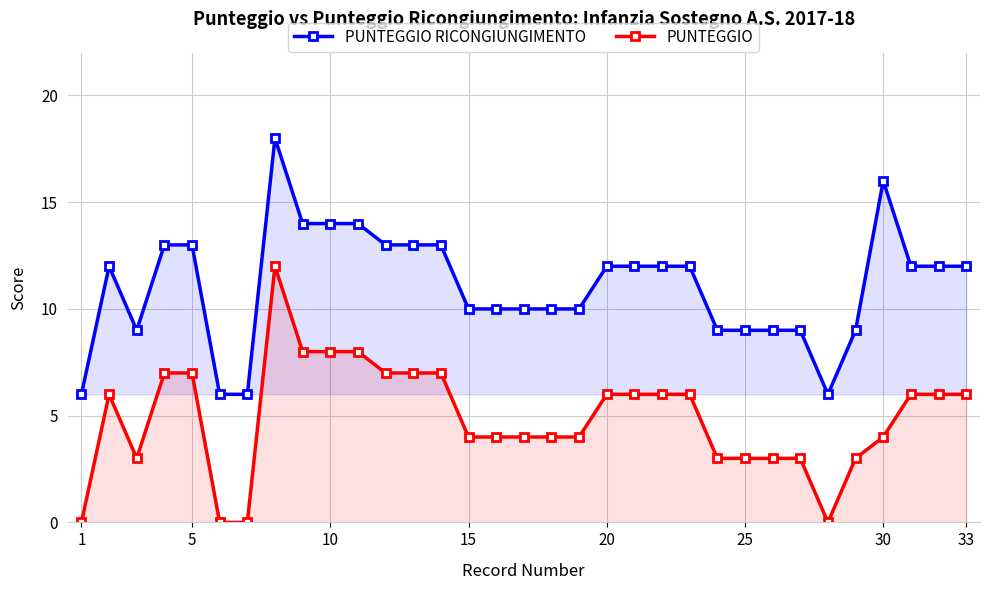

Rank the series at 30 from highest to lowest value.

PUNTEGGIO RICONGIUNGIMENTO, PUNTEGGIO